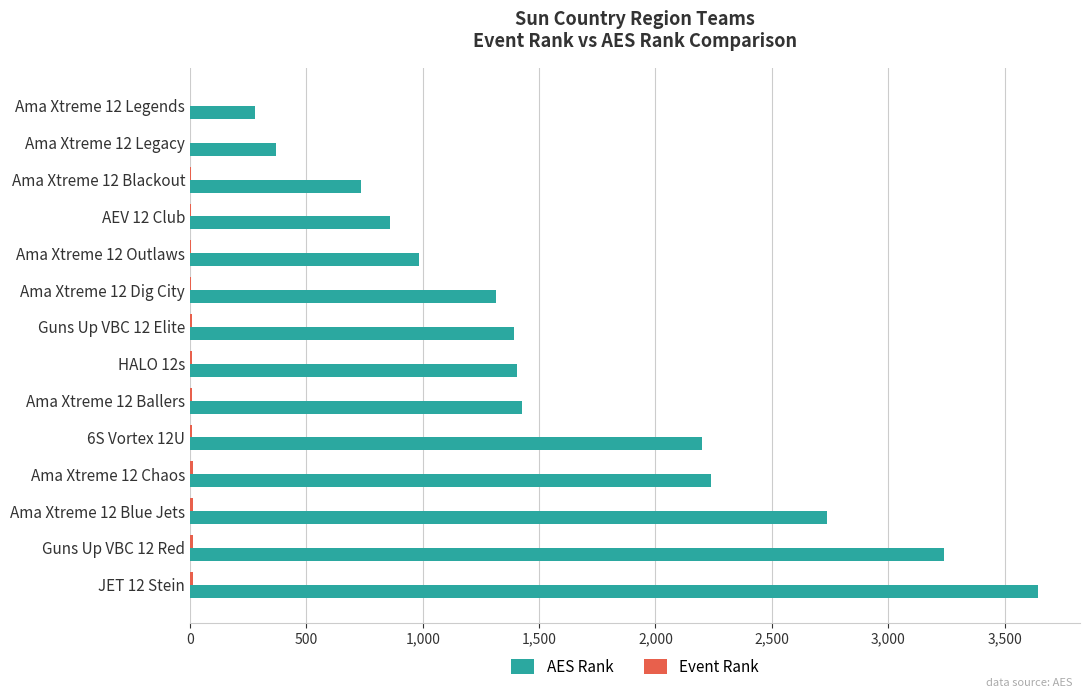

How many distinct data groups are displayed?

2